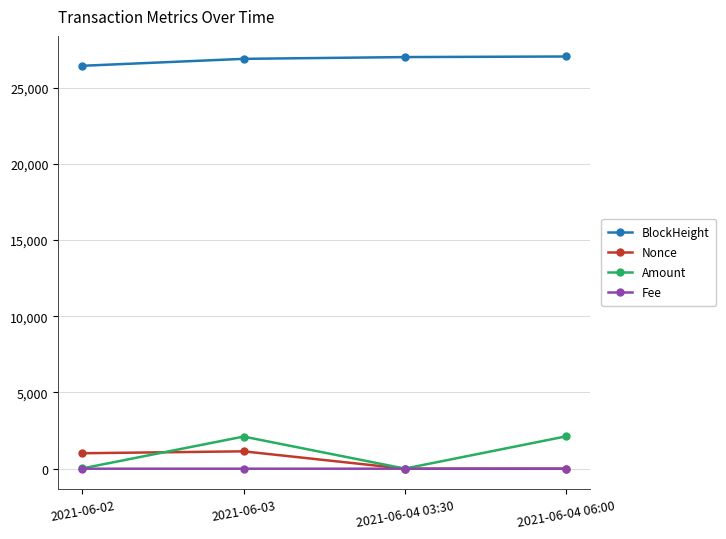

At which category is the sum across all series the highest?

2021-06-03